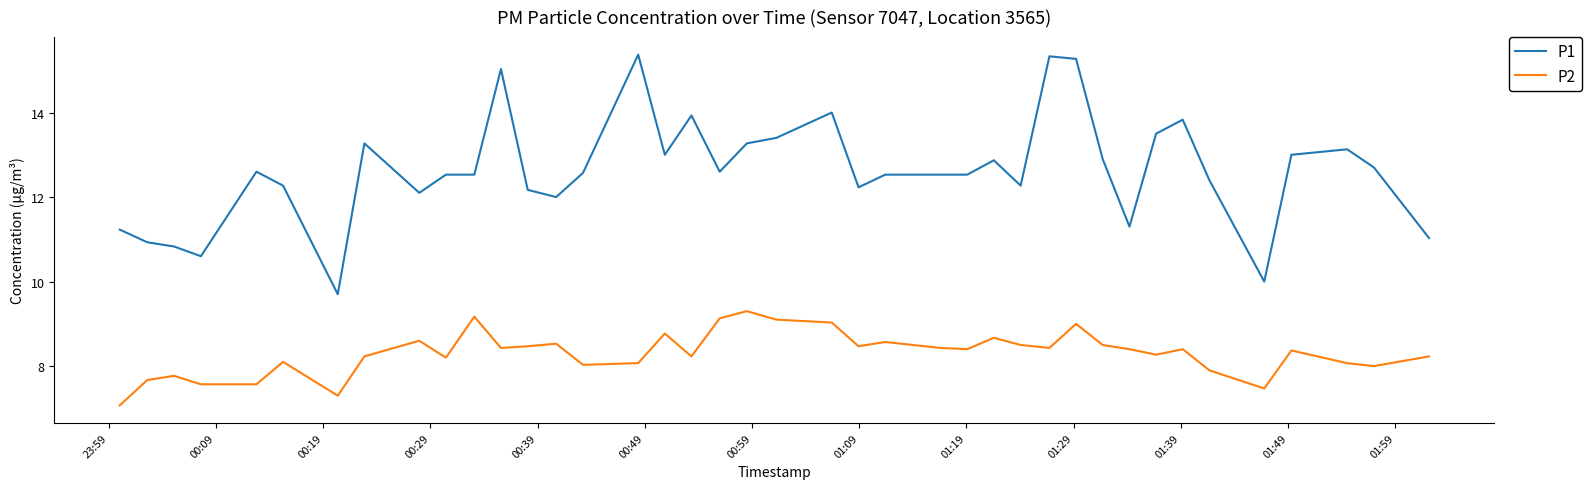

List the series in order of their peak value, highest first.

P1, P2